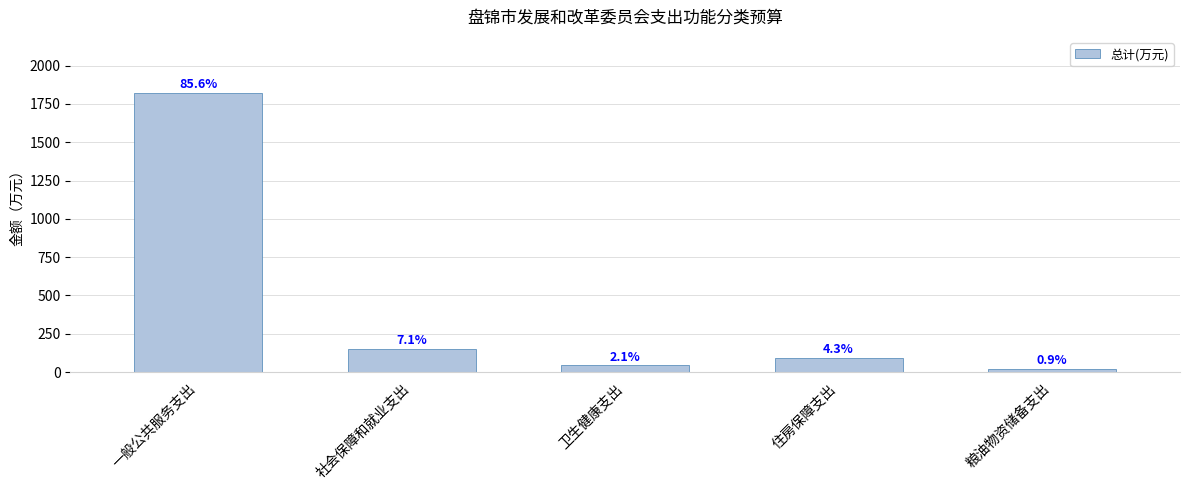

Does the chart contain any negative values?

No